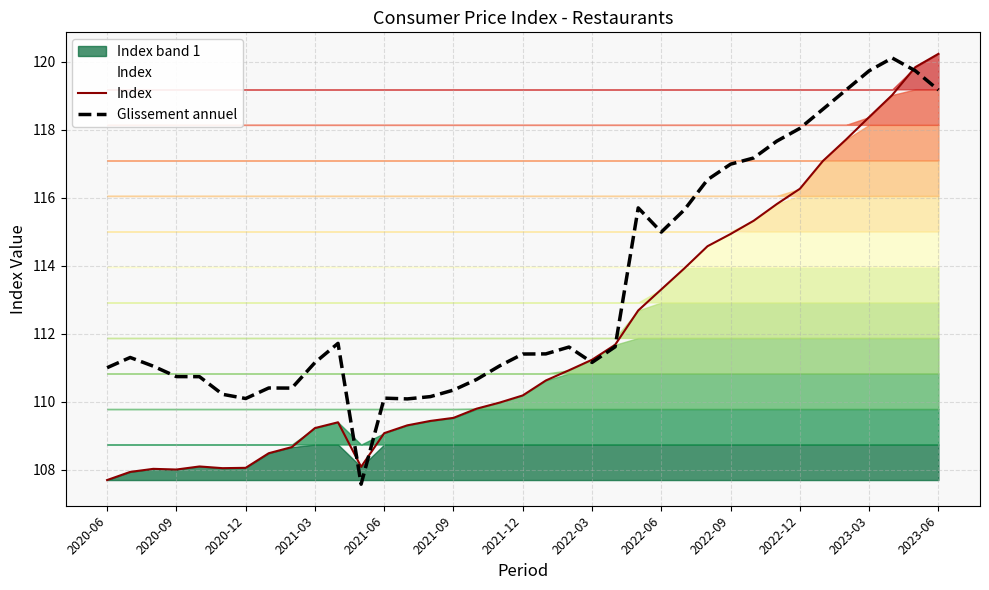

Does the chart have visible grid lines?

Yes